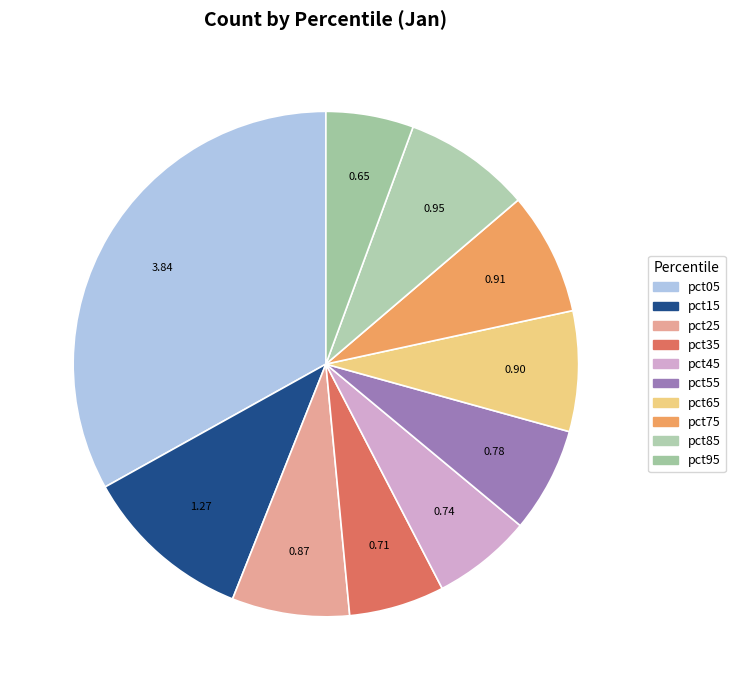

How many slices are in this pie chart?

10